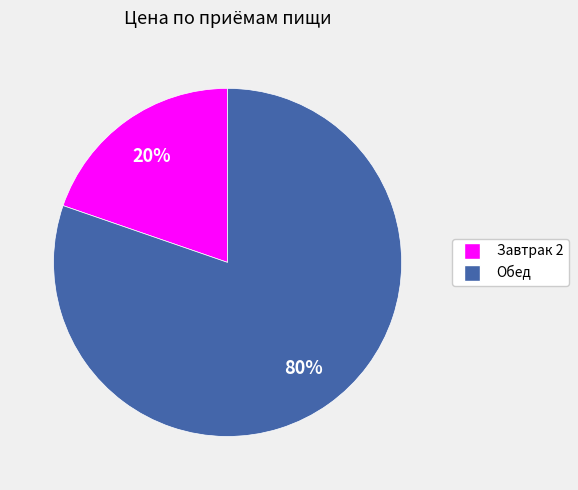

True or false: Завтрак 2 accounts for 20% of the total.

True